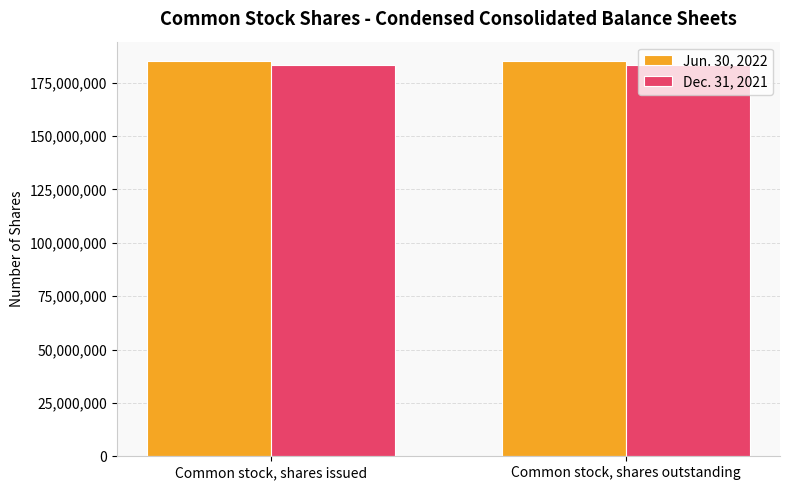

Rank the series by their maximum value, from highest to lowest.

Jun. 30, 2022, Dec. 31, 2021